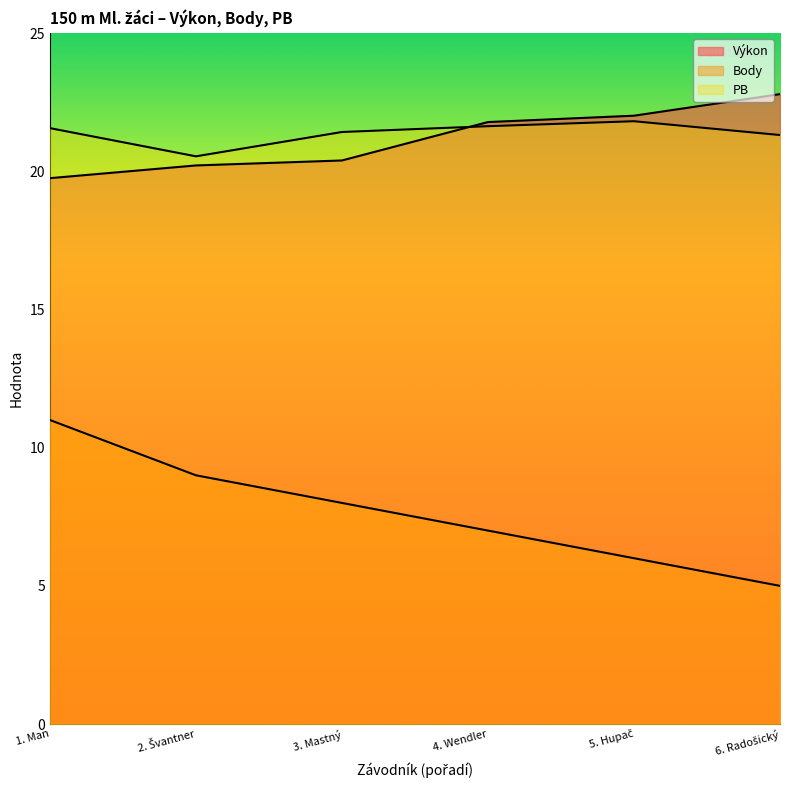

True or false: Výkon and Body intersect in this chart.

False